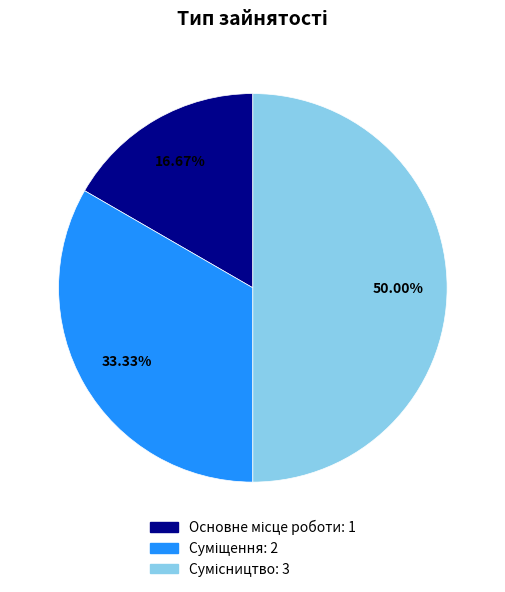

How many segments does this pie chart have?

3